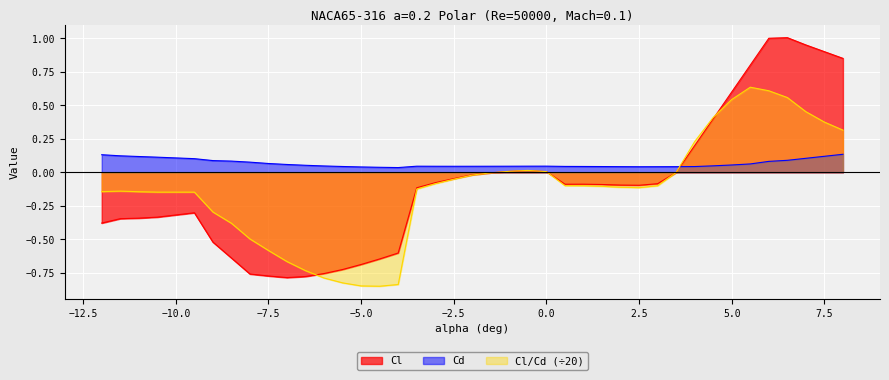

Reading left to right, transcribe all the data shown in this chart.

Cl: -0.4	-0.3	-0.3	-0.3	-0.3	-0.5	-0.6	-0.8	-0.8	-0.8	-0.8	-0.8	-0.7	-0.7	-0.6	-0.6	-0.1	-0.1	-0.0	-0.0	-0.0	0.0	0.0	0.0	-0.1	-0.1	-0.1	-0.1	-0.1	-0.1	0.0	0.2	0.4	0.6	0.8	1.0	1.0	0.9	0.9	0.8
Cd: 0.1	0.1	0.1	0.1	0.1	0.1	0.1	0.1	0.1	0.1	0.1	0.0	0.0	0.0	0.0	0.0	0.0	0.0	0.0	0.0	0.0	0.0	0.0	0.0	0.0	0.0	0.0	0.0	0.0	0.0	0.0	0.0	0.0	0.1	0.1	0.1	0.1	0.1	0.1	0.1
Cl/Cd: -0.1	-0.1	-0.1	-0.1	-0.1	-0.3	-0.4	-0.5	-0.6	-0.7	-0.7	-0.8	-0.8	-0.8	-0.8	-0.8	-0.1	-0.1	-0.1	-0.0	-0.0	0.0	0.0	0.0	-0.1	-0.1	-0.1	-0.1	-0.1	-0.1	0.0	0.2	0.4	0.5	0.6	0.6	0.6	0.5	0.4	0.3